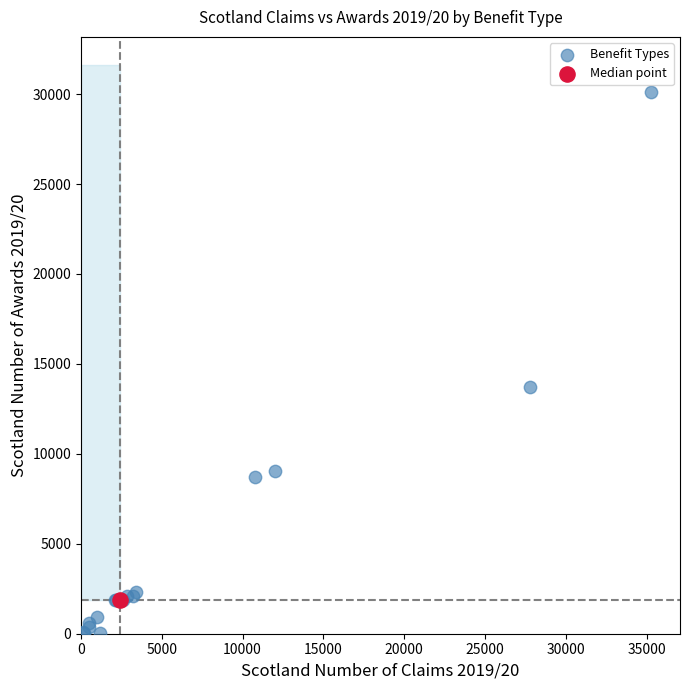

What are all the series names shown in the legend?

Benefit Types, Median point